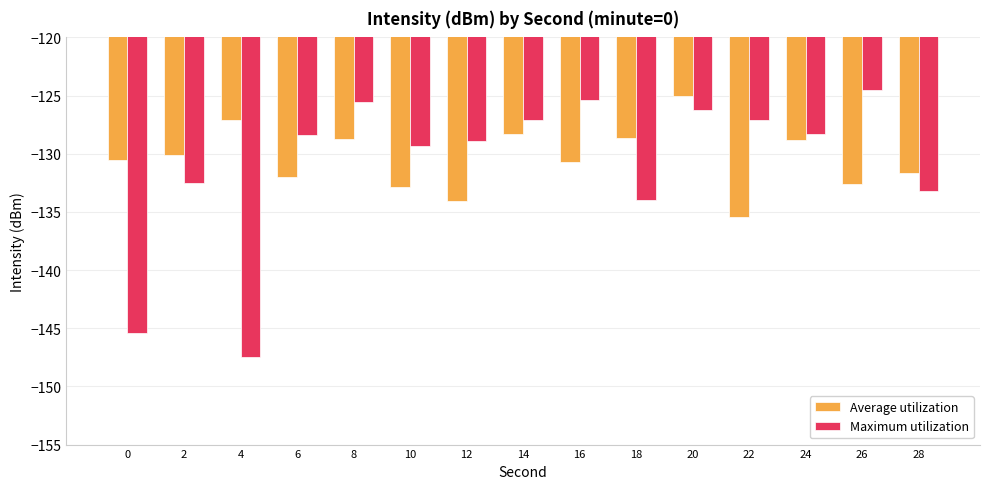

Rank the series by their average value, from lowest to highest.

Maximum utilization, Average utilization